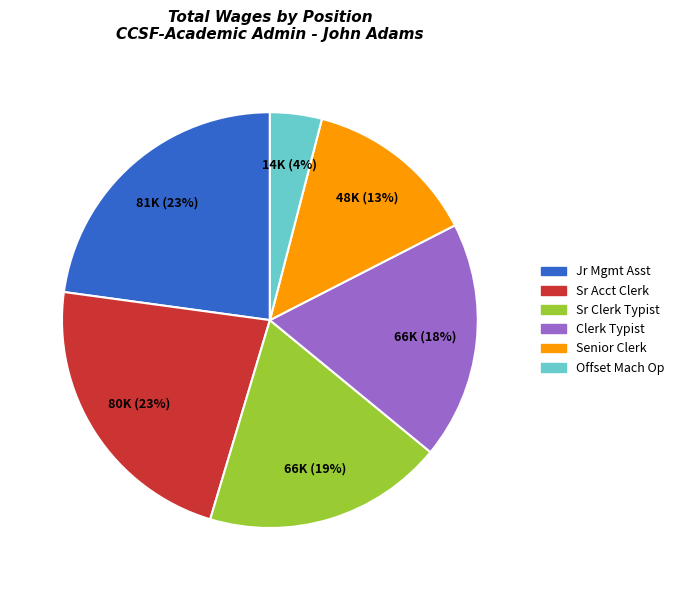

How many slices are in this pie chart?

6